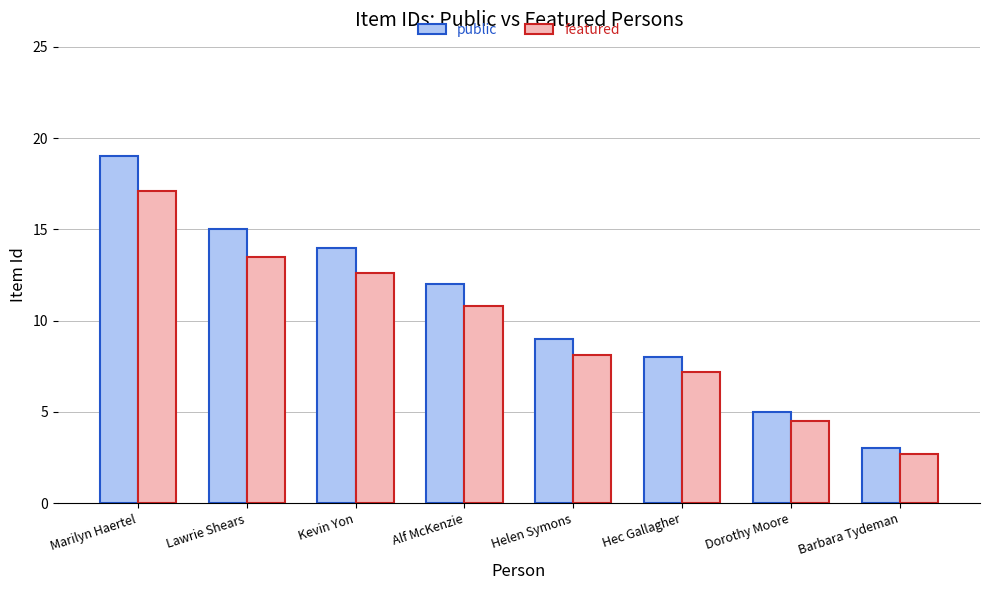

The public series shows 8.0 at Hec Gallagher. True or false?

True